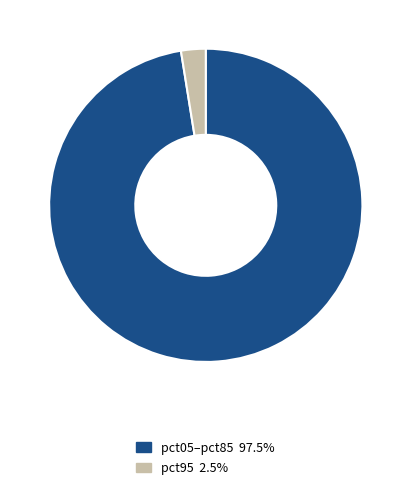

Count the number of slices in the pie.

2